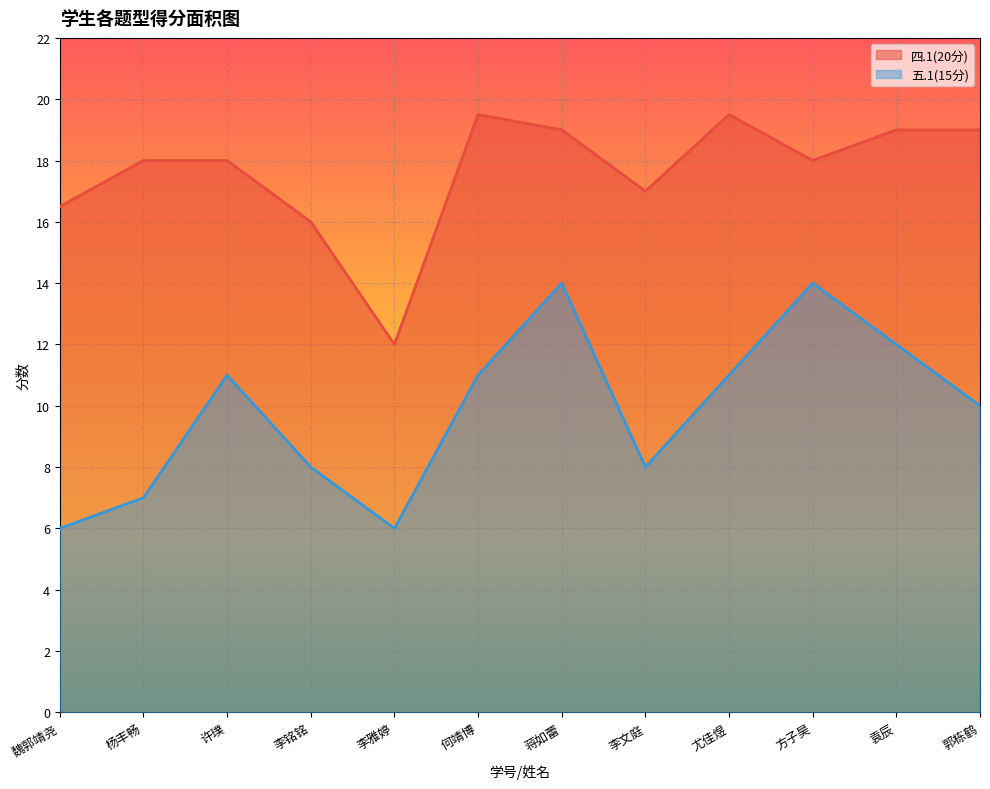

At which label does 四.1(20分) reach its minimum?

李雅婷